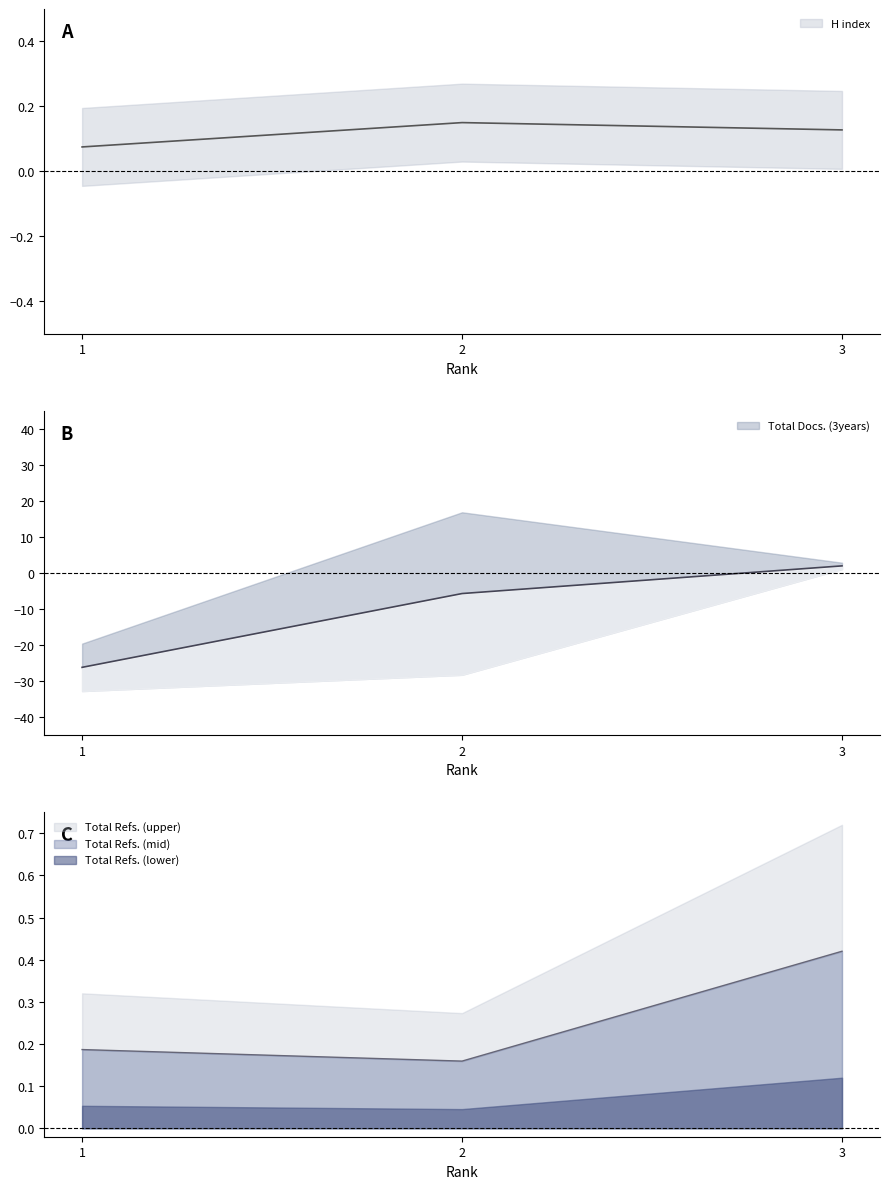

Is the value of Total Refs. at 3 greater than the value of H index at 1?

Yes